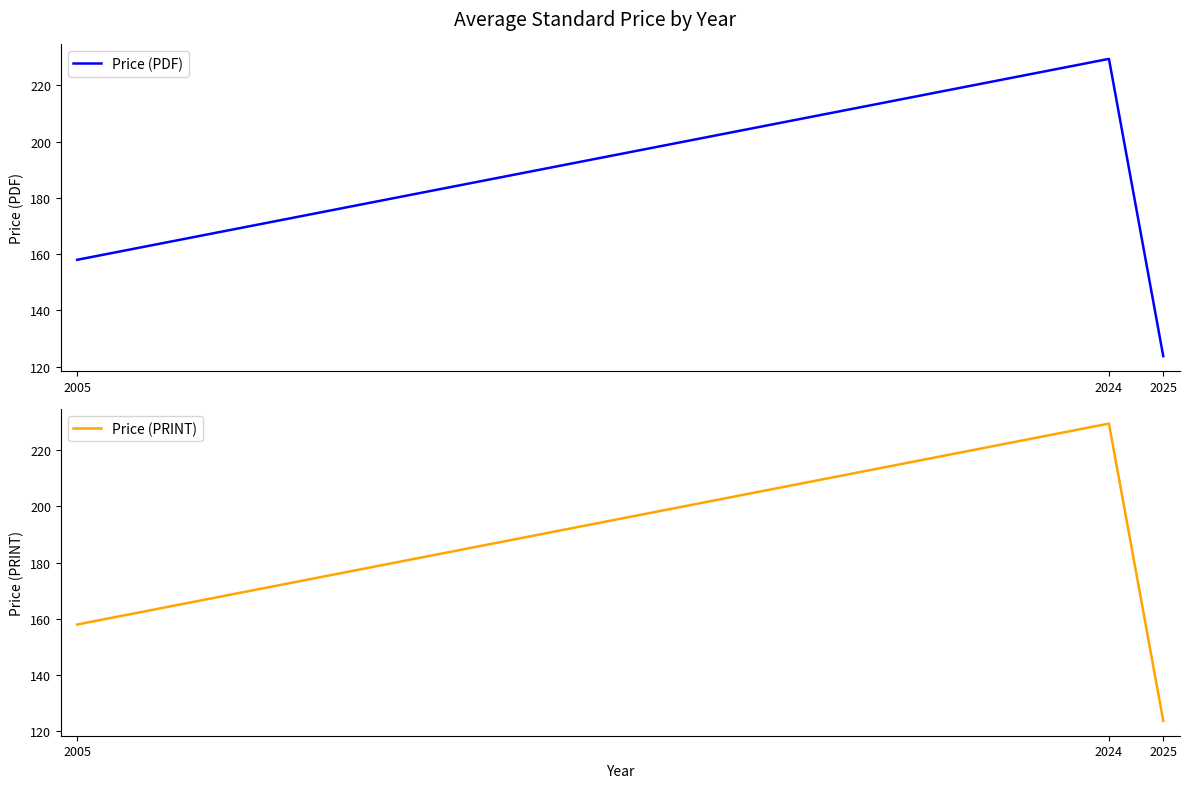

Between 2005 and 2025, which series saw the biggest shift?

Price (PDF)